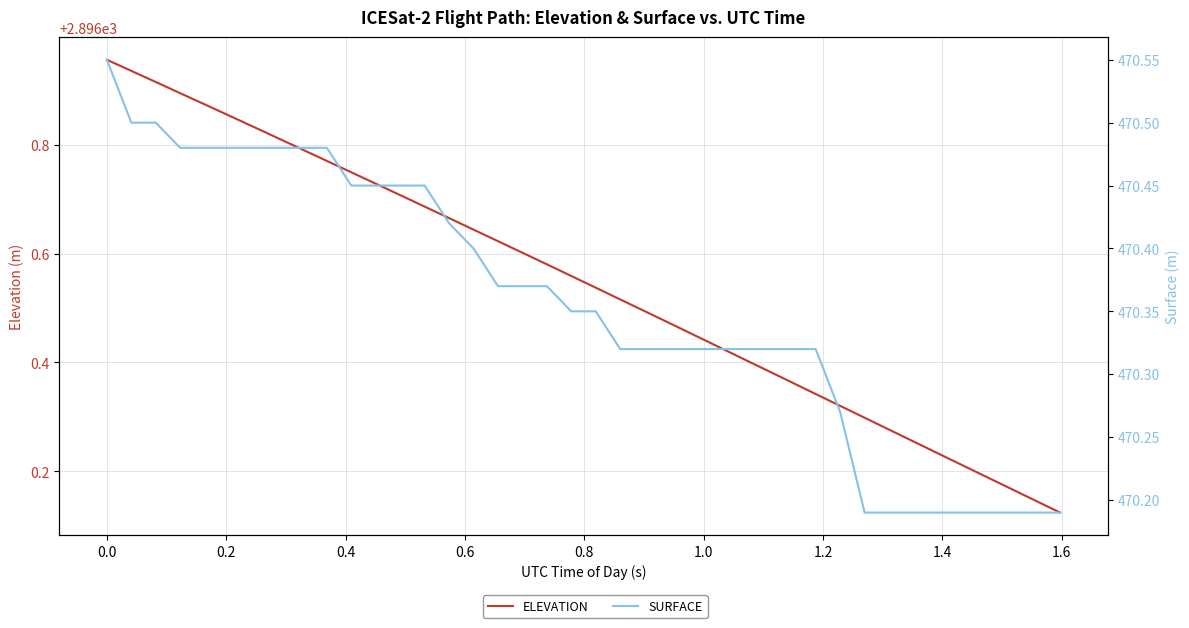

What is the average value of the ELEVATION series?

2896.5